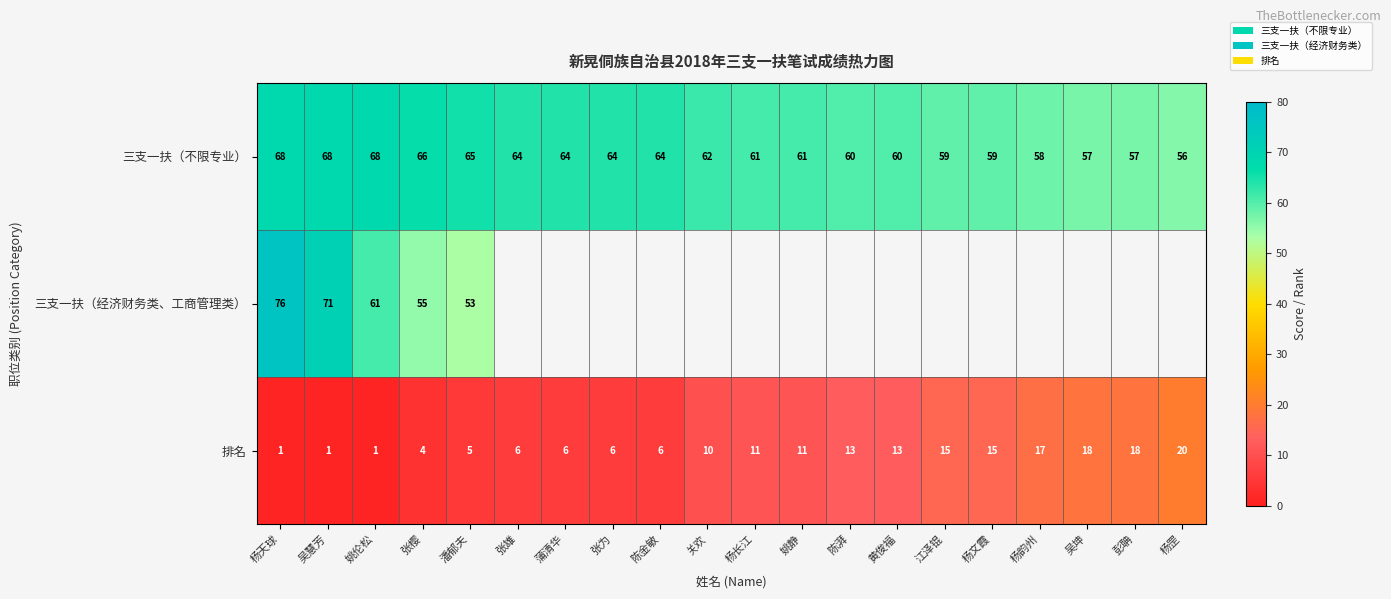

Which series changed the most between 吴慧芳 and 姚伦松?

三支一扶（经济财务类、工商管理类）